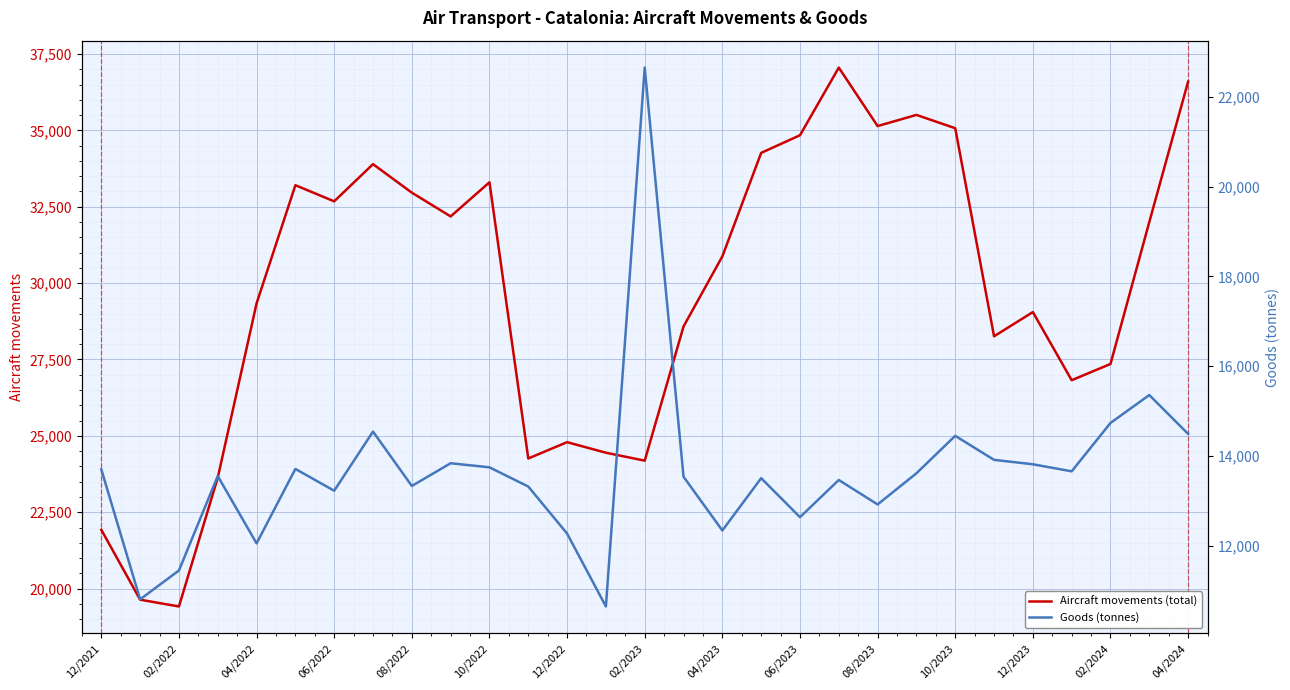

The value of Aircraft movements (total) at 12/2021 is 28530. True or false?

False